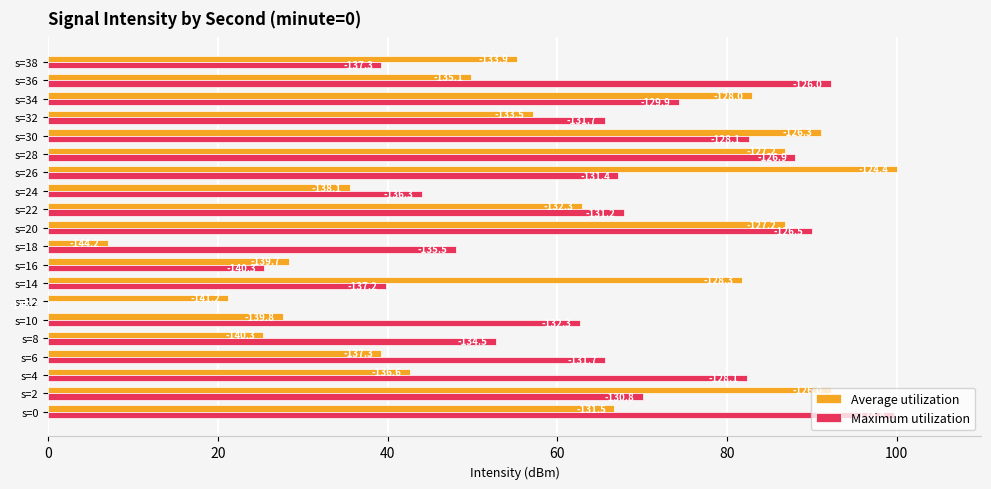

What position from the left is 80?

5